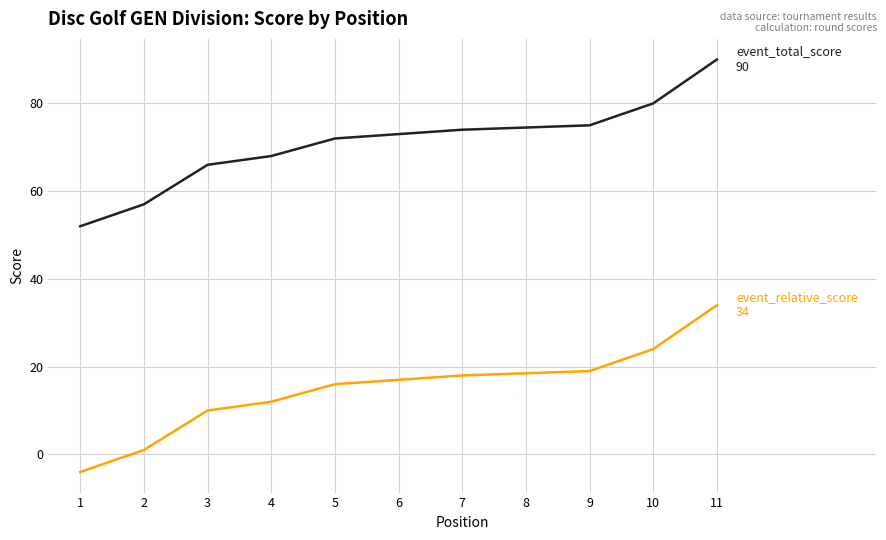

How many values in the event_relative_score series exceed 17?

5